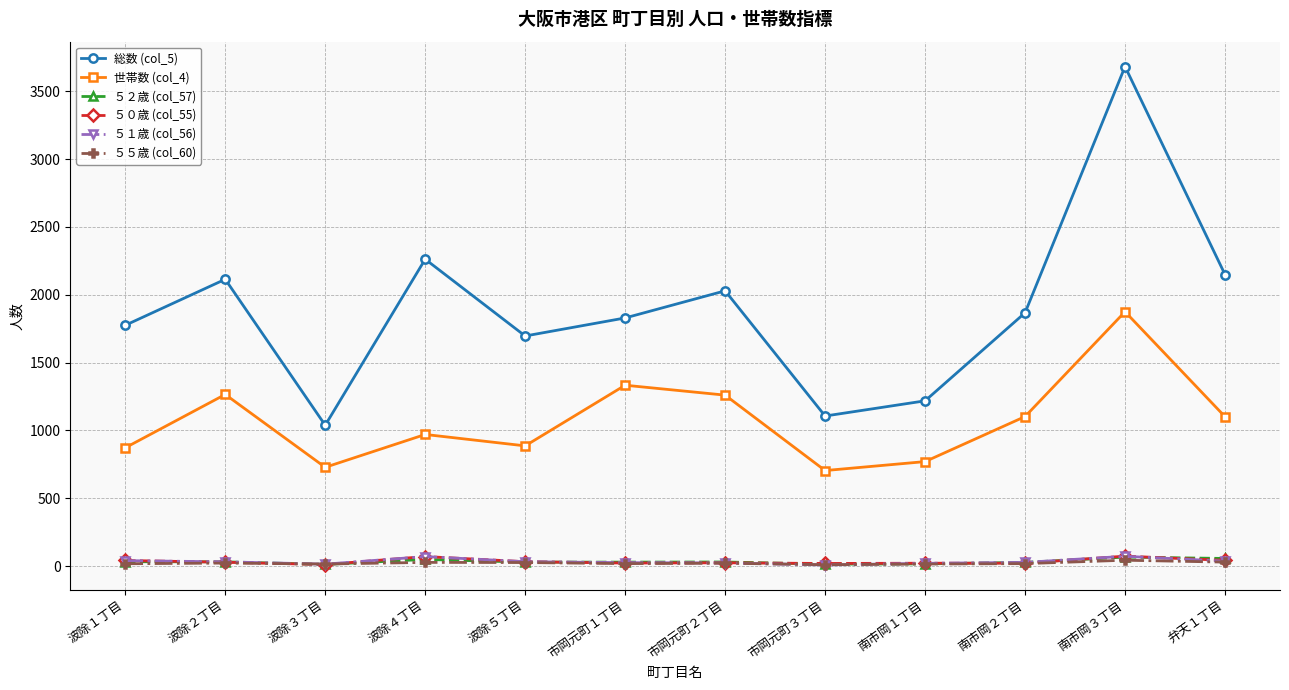

The 総数 (col_5) series shows 1696 at 波除５丁目. True or false?

True